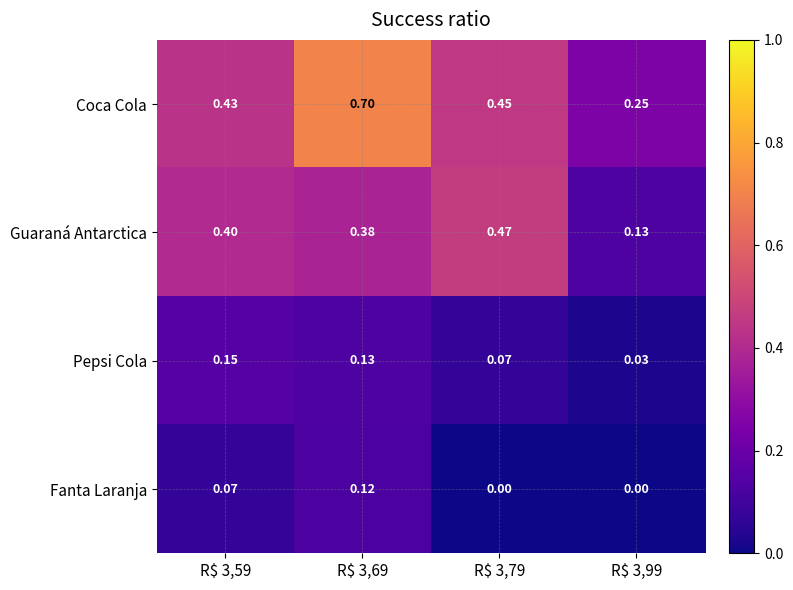

Which series has the widest spread of values?

Coca Cola